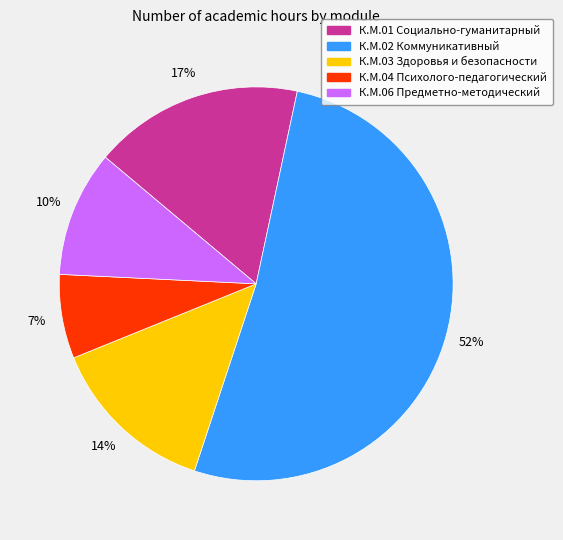

To the nearest percent, what is the average slice percentage?

20%